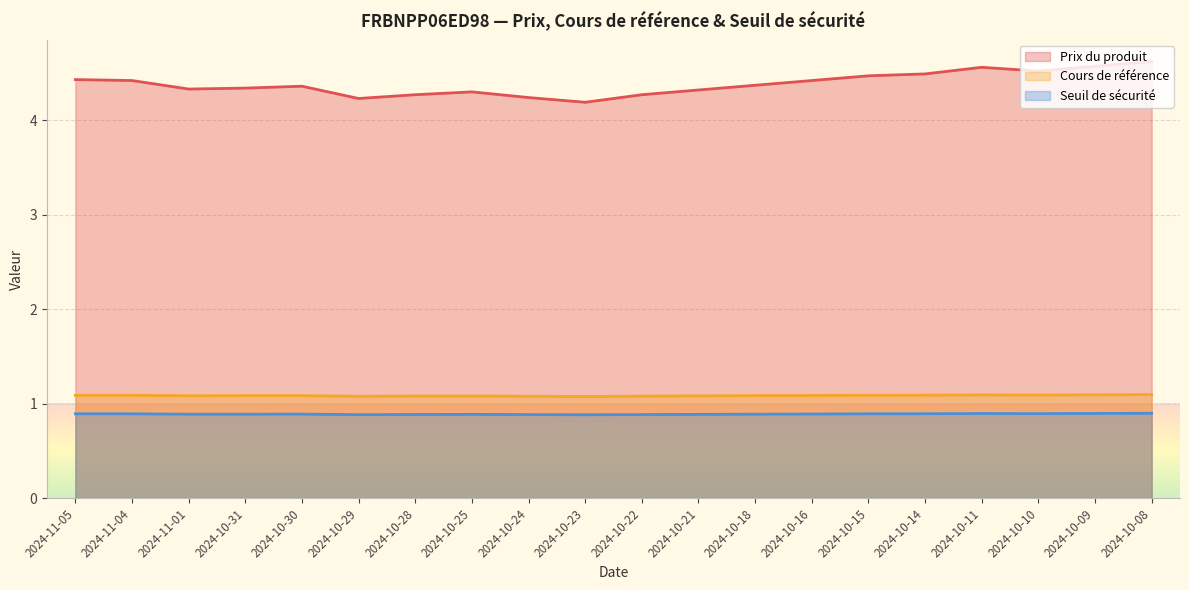

What is the lowest value of the Cours de référence series?

1.1